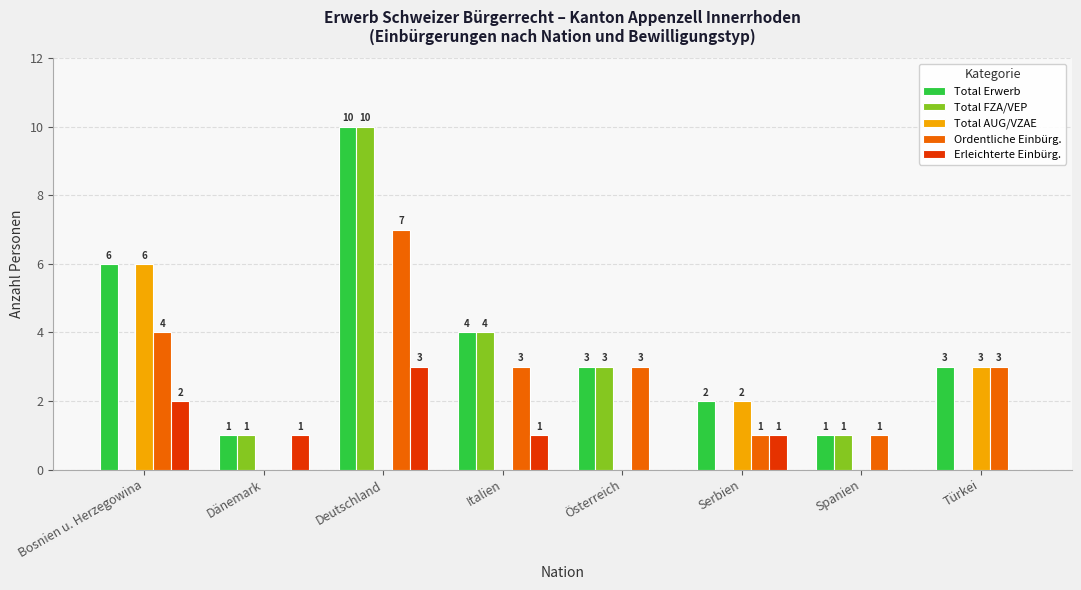

How many groups of bars are there?

8